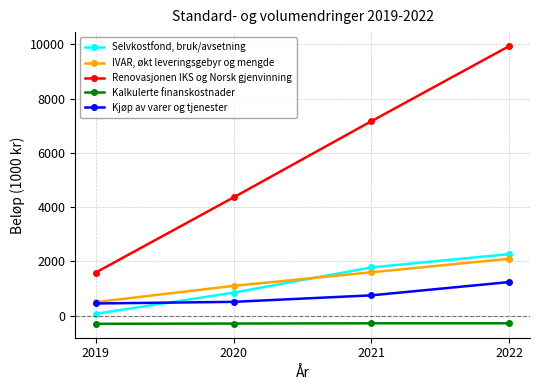

True or false: IVAR, økt leveringsgebyr og mengde and Kalkulerte finanskostnader cross at least once.

False